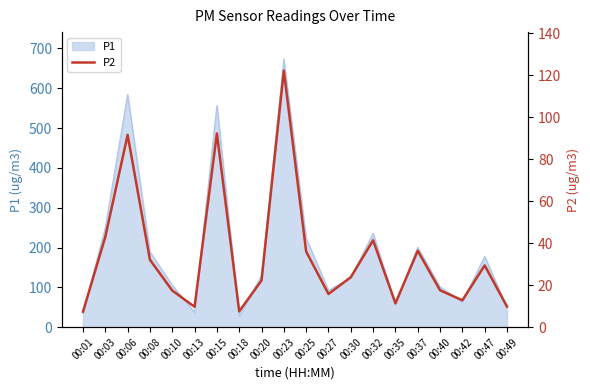

Approximately how many times larger is the value at 00:49 compared to 00:40?

0.6